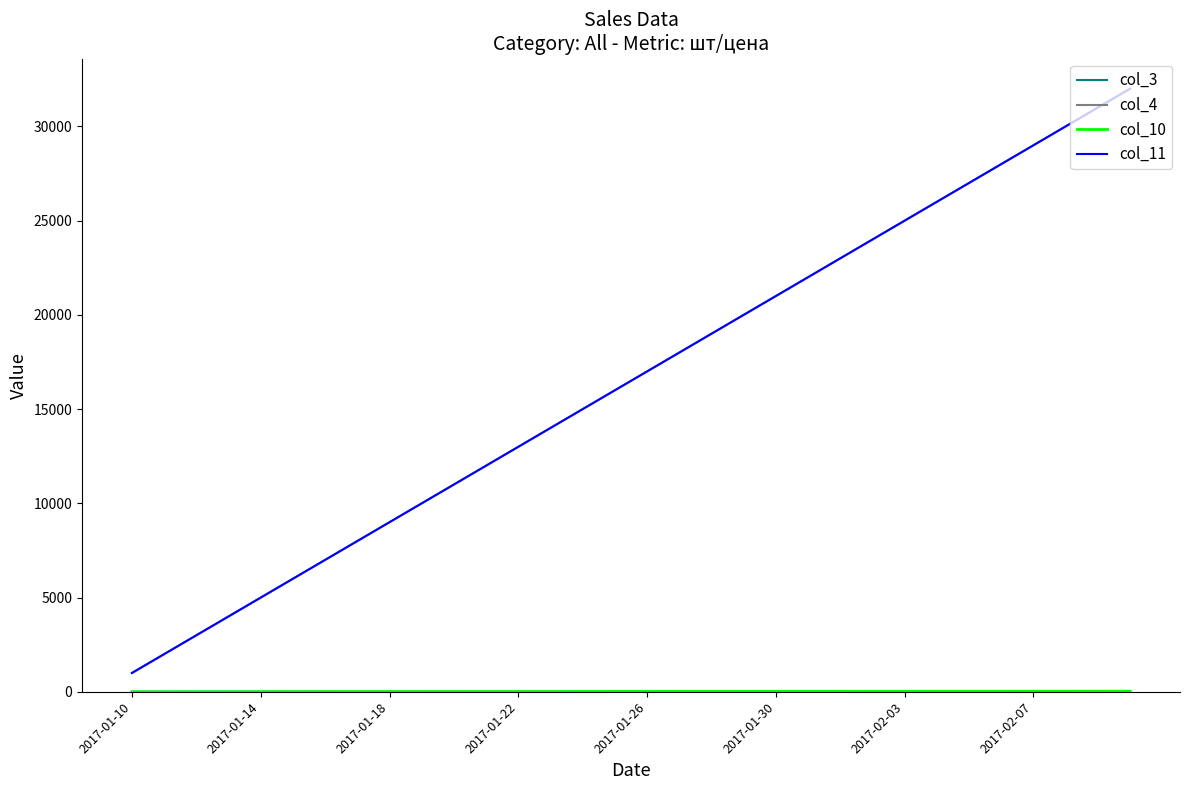

What is the value of the col_3 point at the 15th from the left?

16